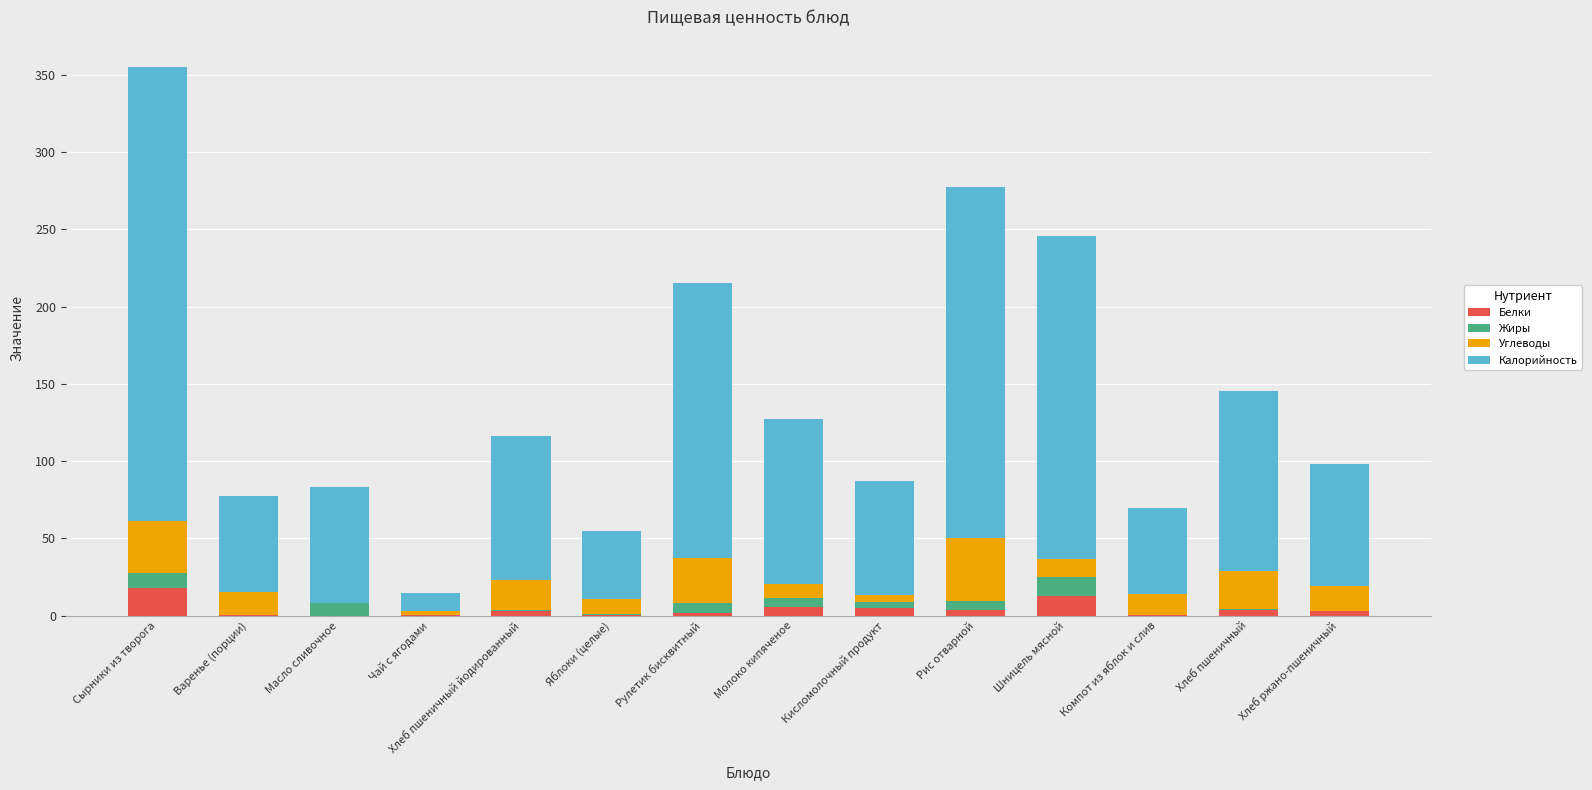

At which category is the sum across all series the highest?

Сырники из творога